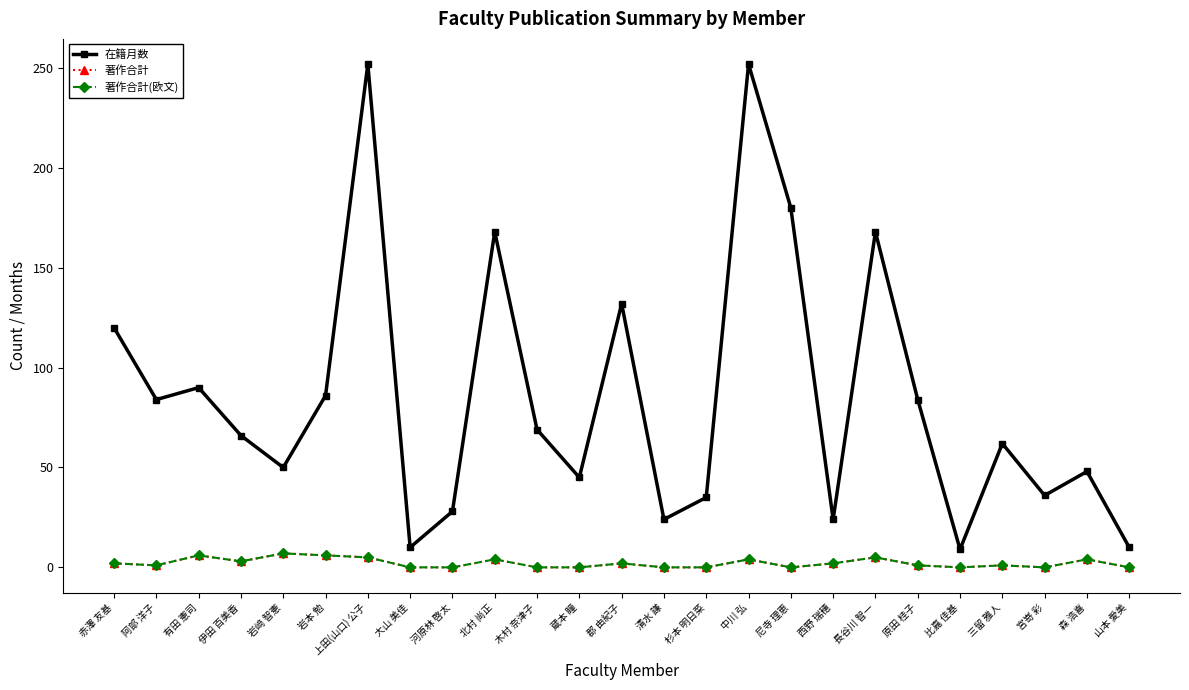

What is the highest value of the 著作合計(欧文) series?

7